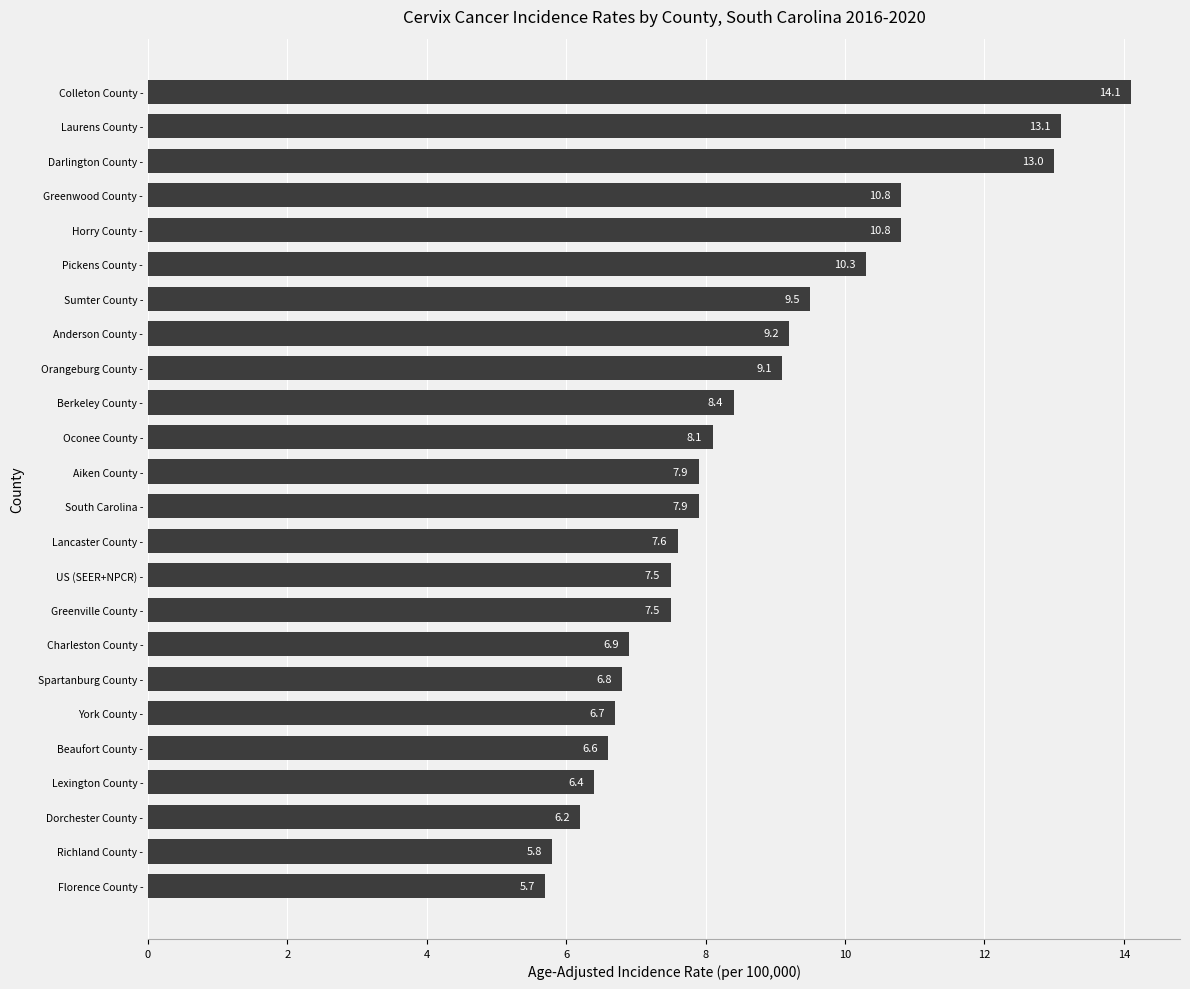

What is the greatest value displayed?

14.1